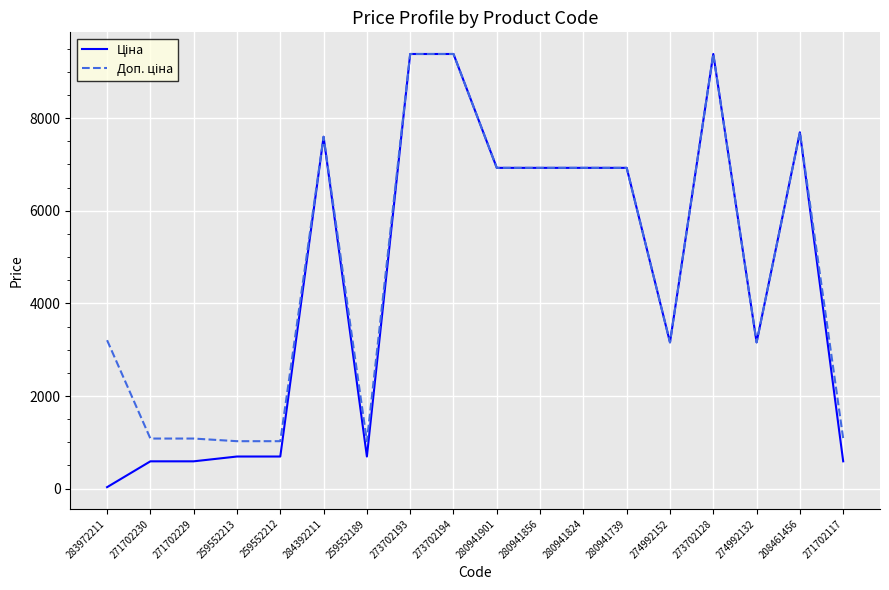

What is the greatest value displayed?

9384.0